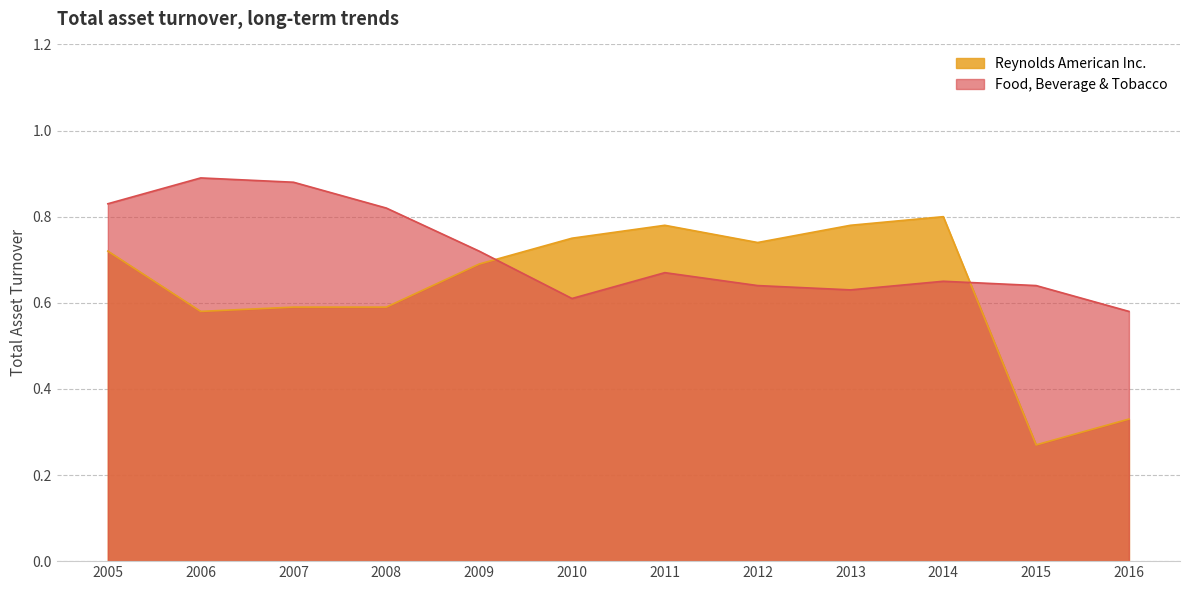

Count the Food, Beverage & Tobacco values in the range 0 to 1.

12